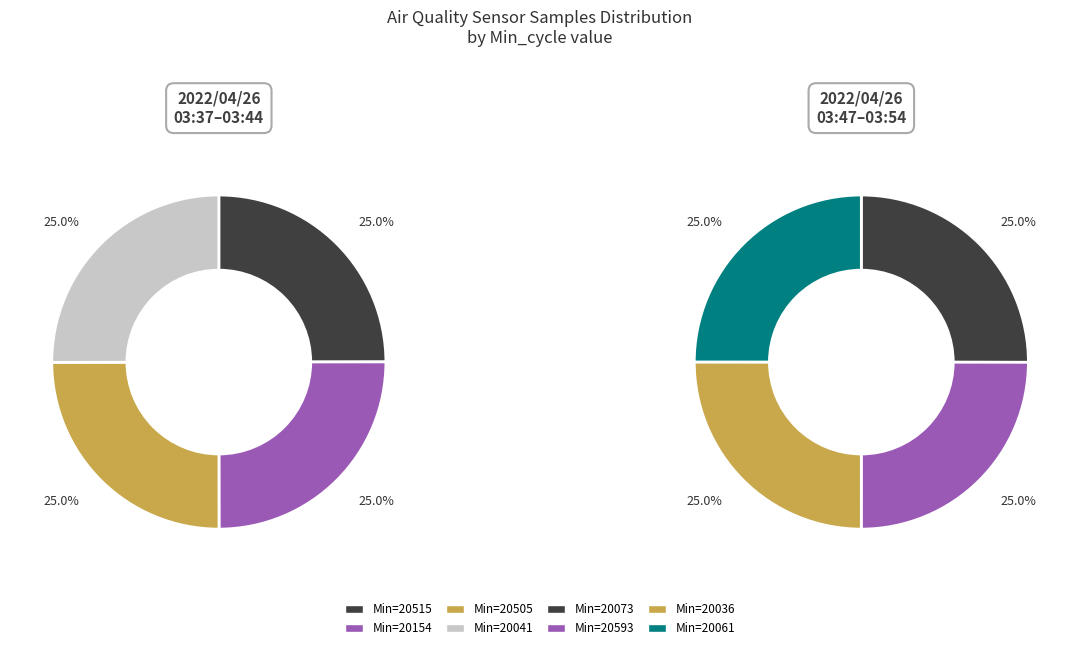

Does 28/20041 represent more than half of the total?

No